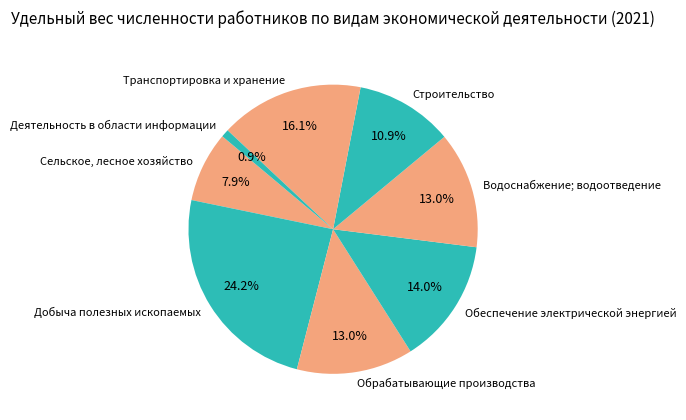

Count the number of slices in the pie.

8